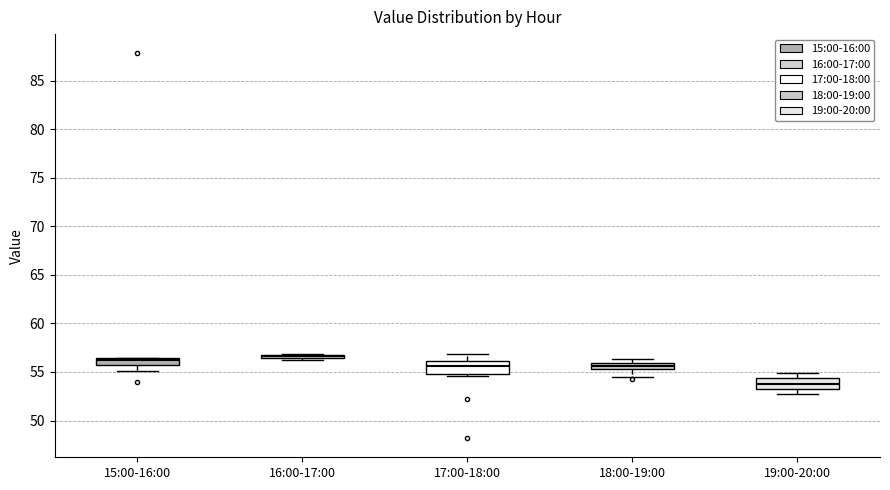

Where does the median line of the box for 19:00-20:00 sit on the y-axis? The values are not printed on the chart, so give them approximately, as read against the axis.

54.0